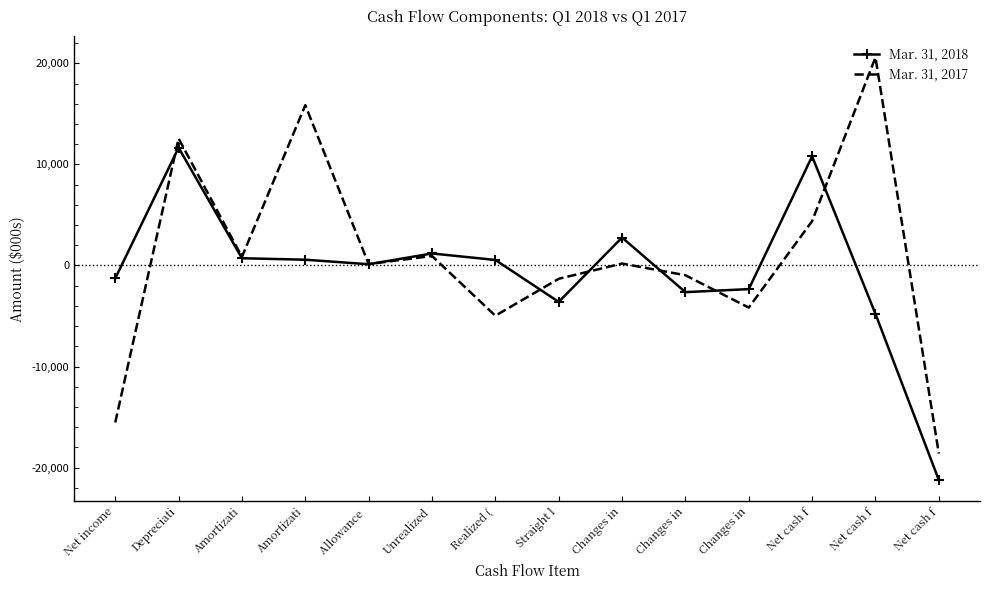

Where do Mar. 31, 2017 and Mar. 31, 2018 first cross each other?

Net income and Depreciati